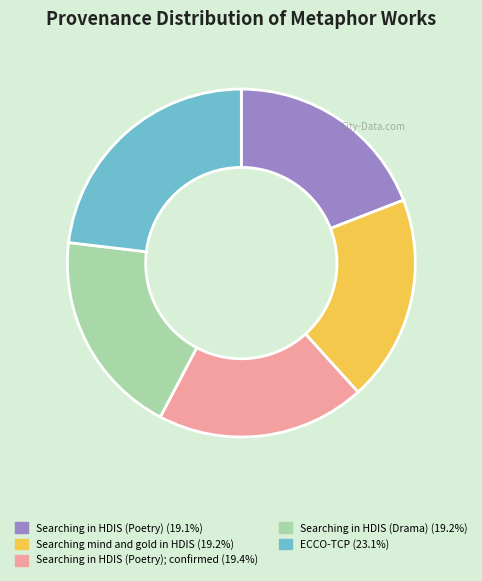

Does any single category account for the majority?

No